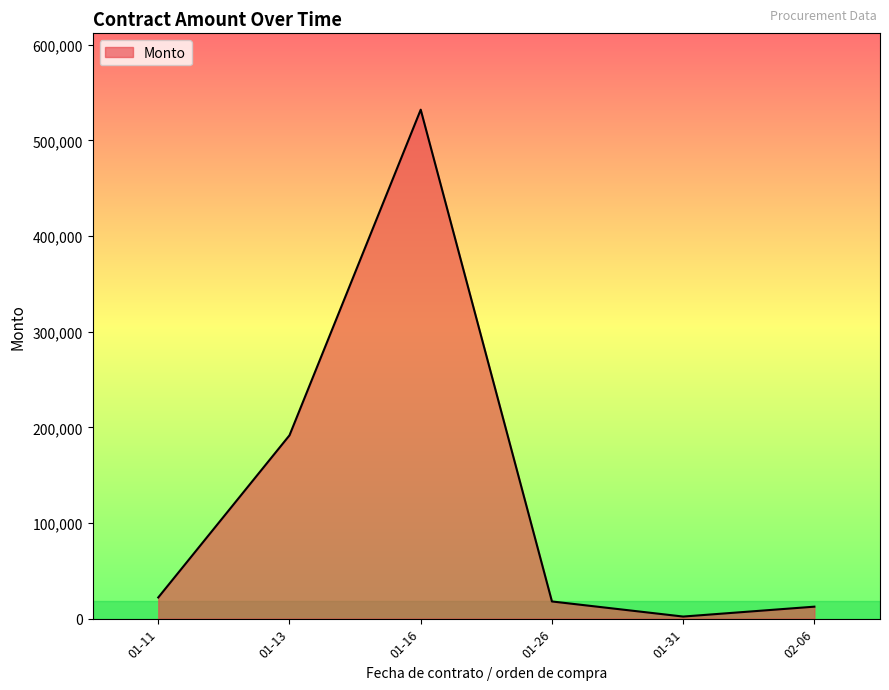

Where is the data nearest to the value 267115?

01-13